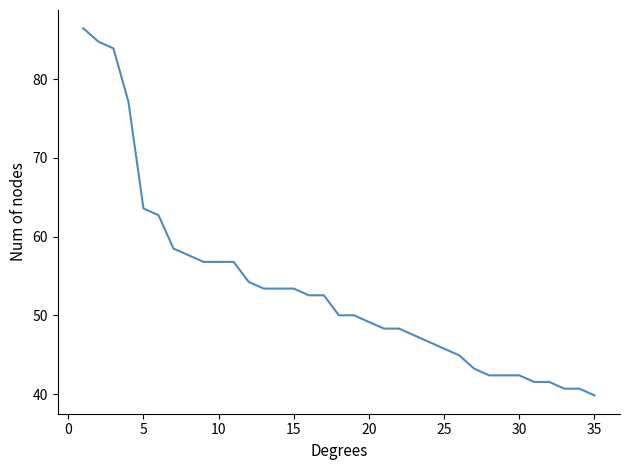

What is the greatest value displayed?

86.4